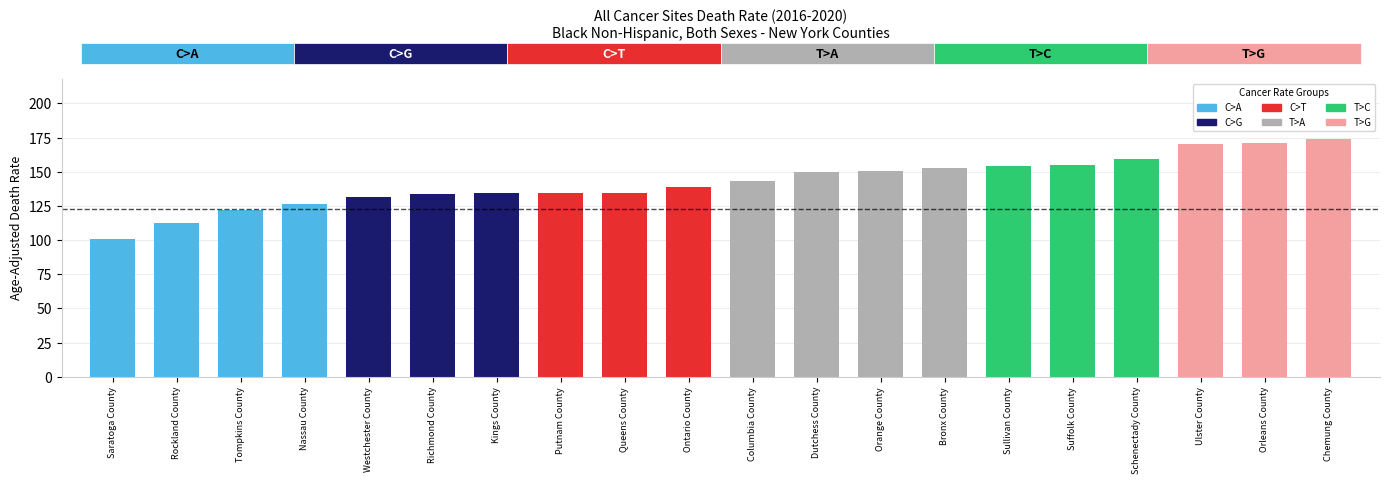

What is the minimum value shown in the chart?

100.5